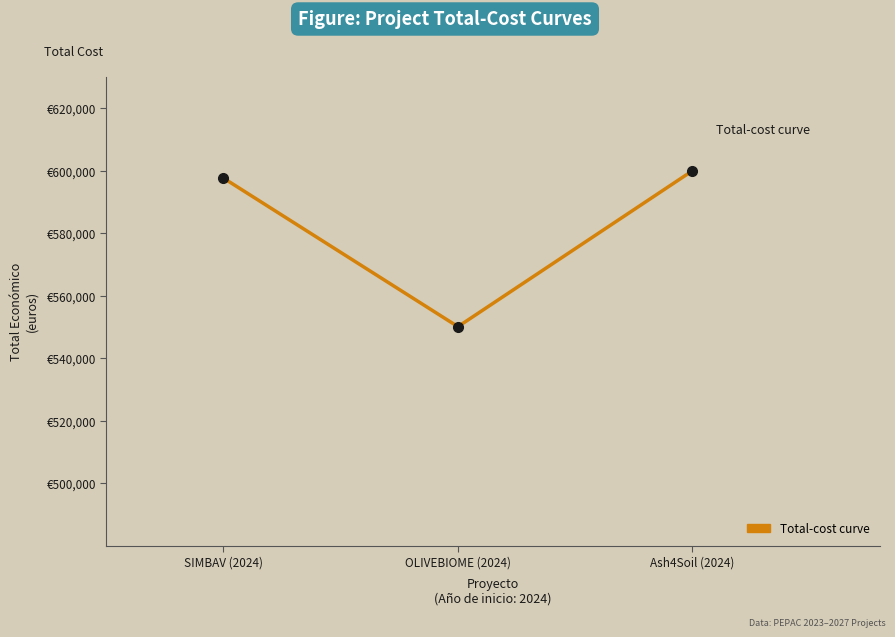

Rank the categories by value from highest to lowest.

Ash4Soil (2024), SIMBAV (2024), OLIVEBIOME (2024)